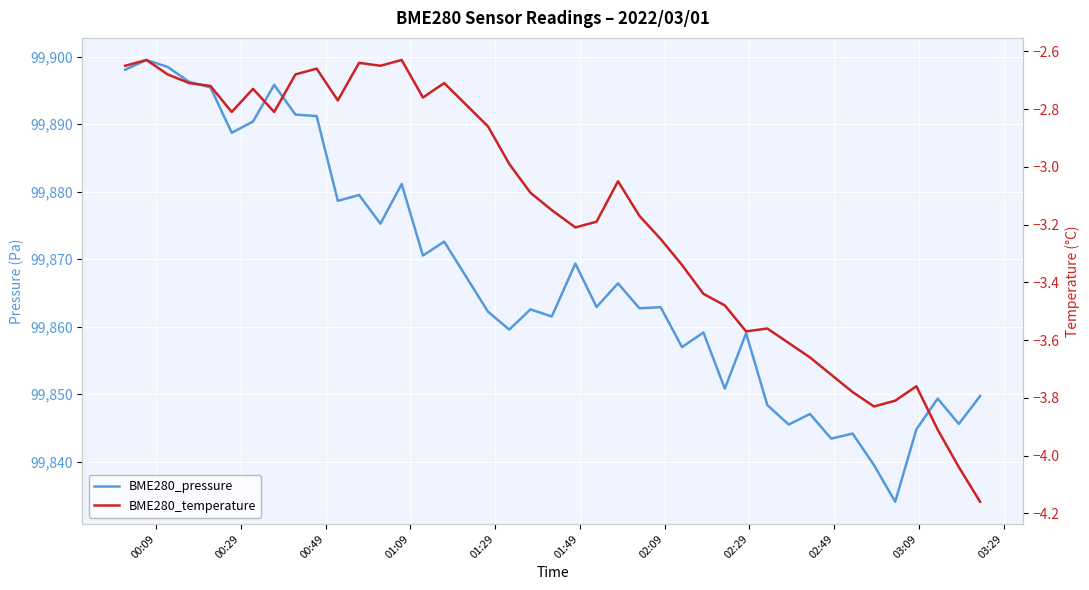

Rank the series by their maximum value, from highest to lowest.

BME280_pressure, BME280_temperature